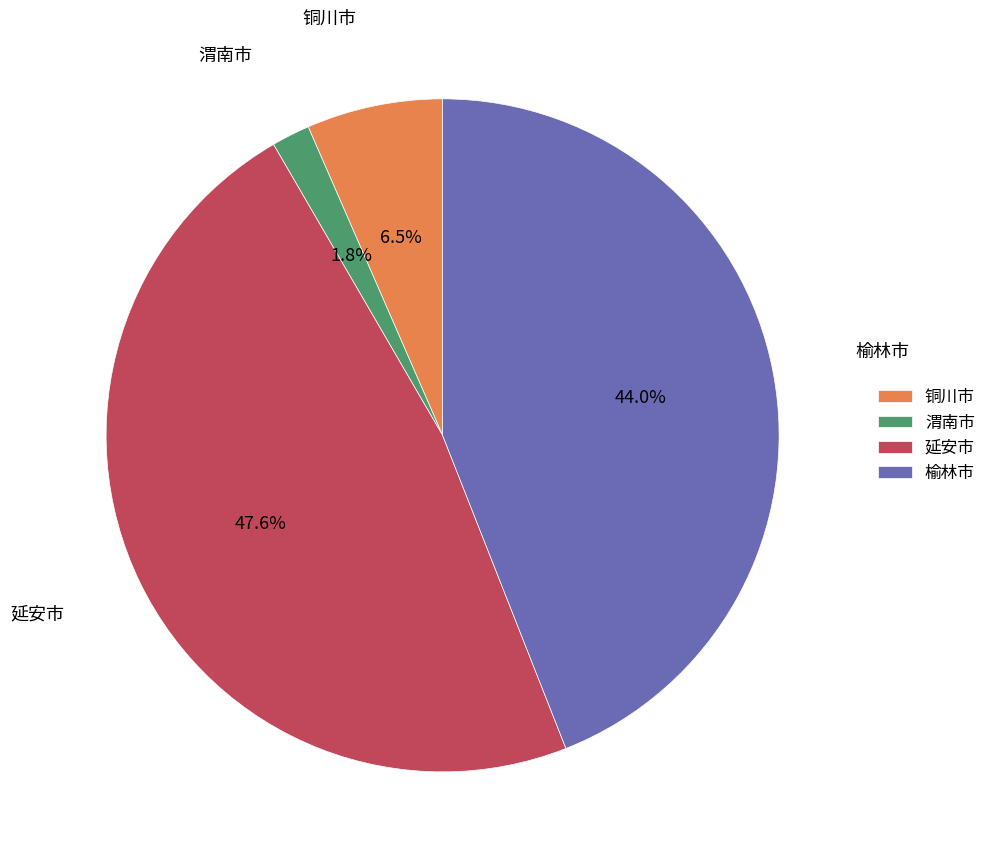

Do 延安市 and 铜川市 together represent more than half of the pie?

Yes